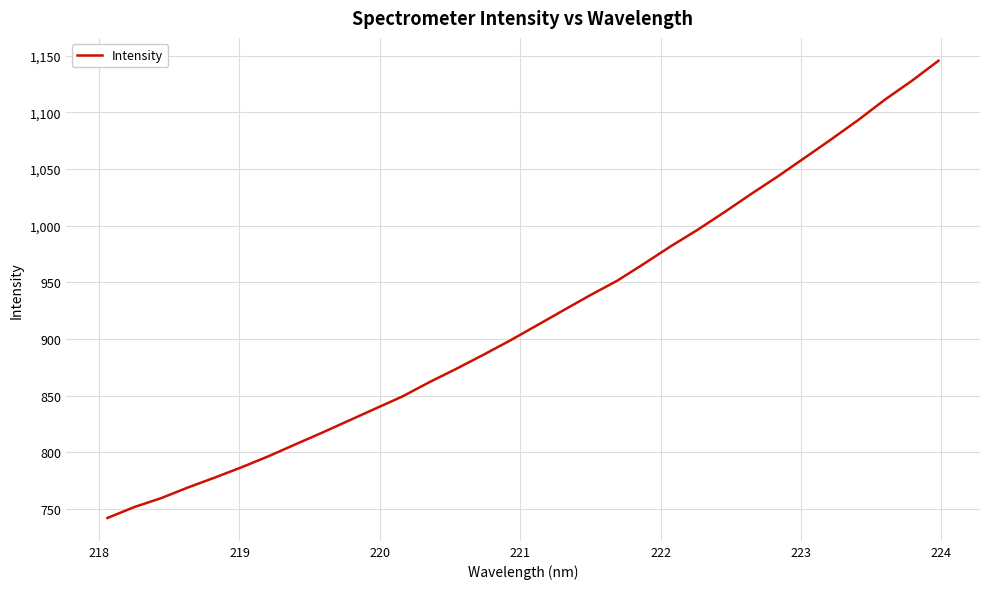

What is the minimum value shown in the chart?

742.1